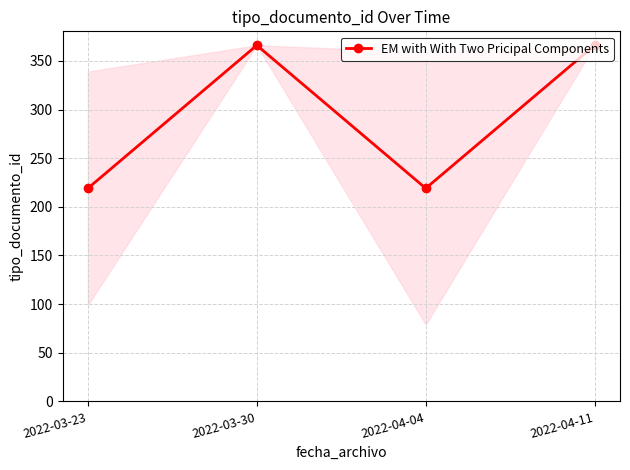

Is it true that the value at 2022-03-23 is 219?

True